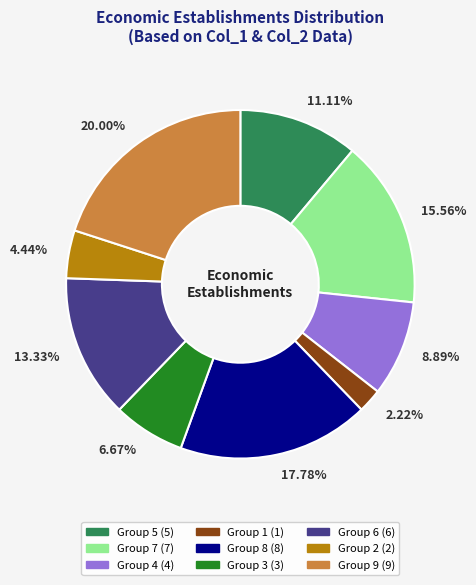

To the nearest percent, what is the difference between the largest and smallest slice percentages?

18%